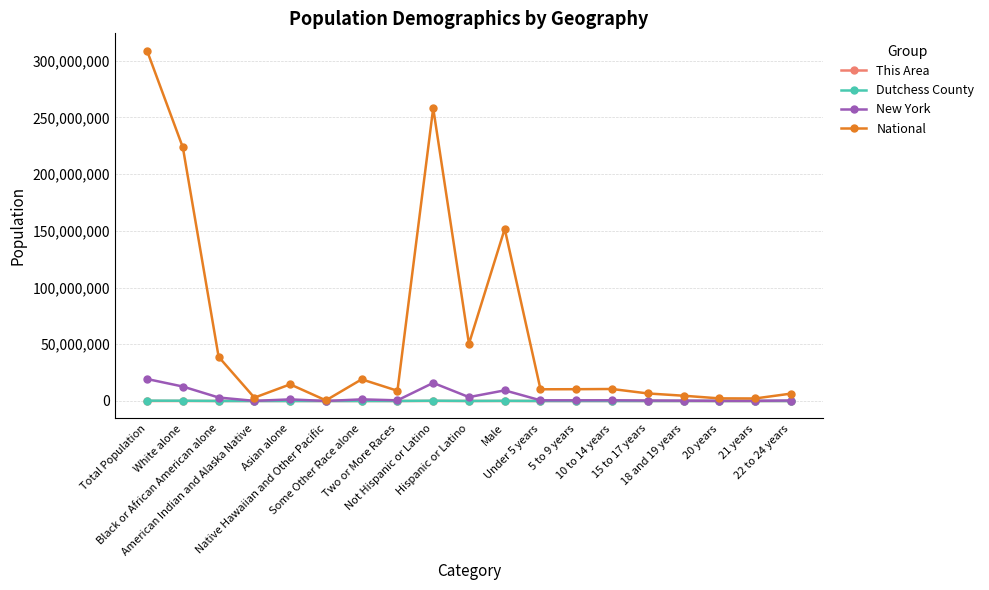

Which series has the widest spread of values?

National